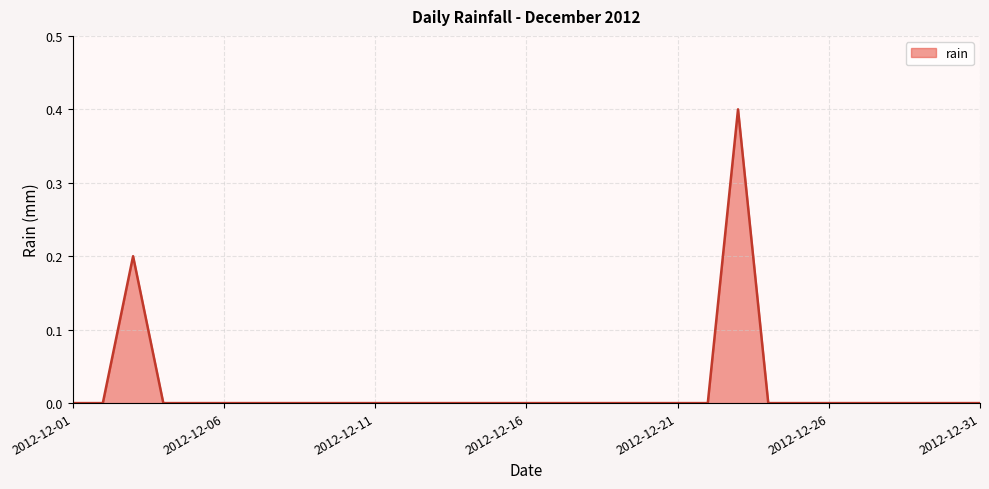

Count the values in the range 0 to 1.

31